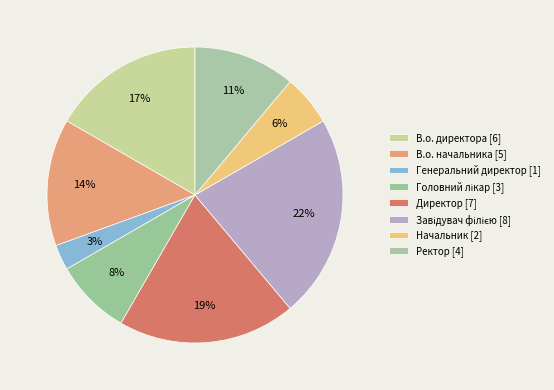

Combined, do Генеральний директор and Ректор account for over 50%?

No